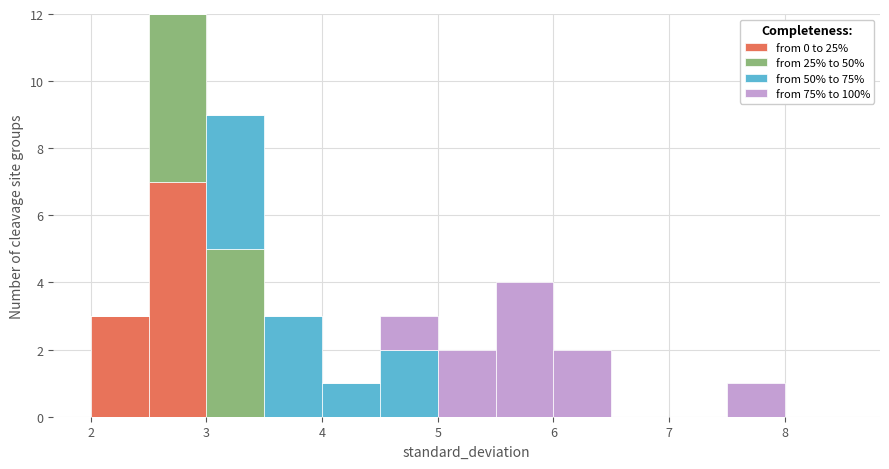

Reading left to right, transcribe this chart: for each stacked bar, give the range it covers on the x-axis and its total height. The values are not printed on the chart, so give them approximately, as read against the axis.

2.0 to 2.5: 3
2.5 to 3.0: 12
3.0 to 3.5: 9
3.5 to 4.0: 3
4.0 to 4.5: 1
4.5 to 5.0: 3
5.0 to 5.5: 2
5.5 to 6.0: 4
6.0 to 6.5: 2
6.5 to 7.0: 0
7.0 to 7.5: 0
7.5 to 8.0: 1
8.0 to 8.5: 0